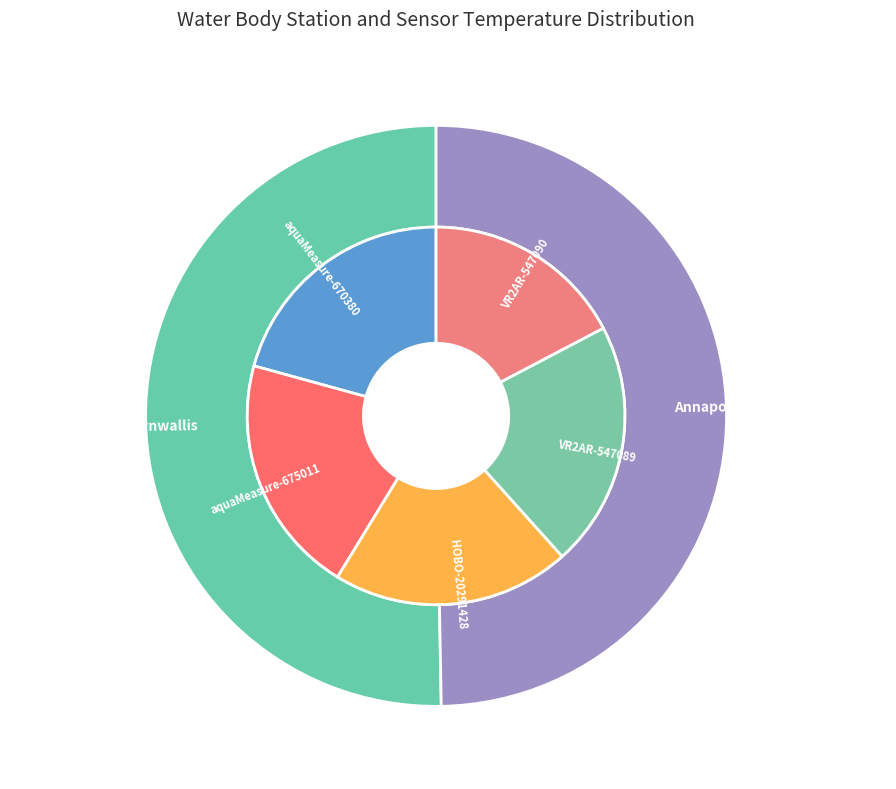

Rank the categories by value from highest to lowest.

Annapolis Basin-Cornwallis, Annapolis Basin-Lobster Ledge